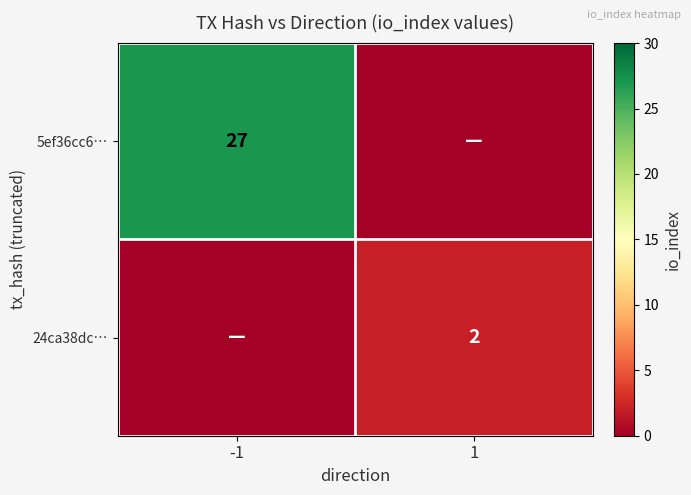

The 5ef36cc6… series shows 17 at -1. True or false?

False